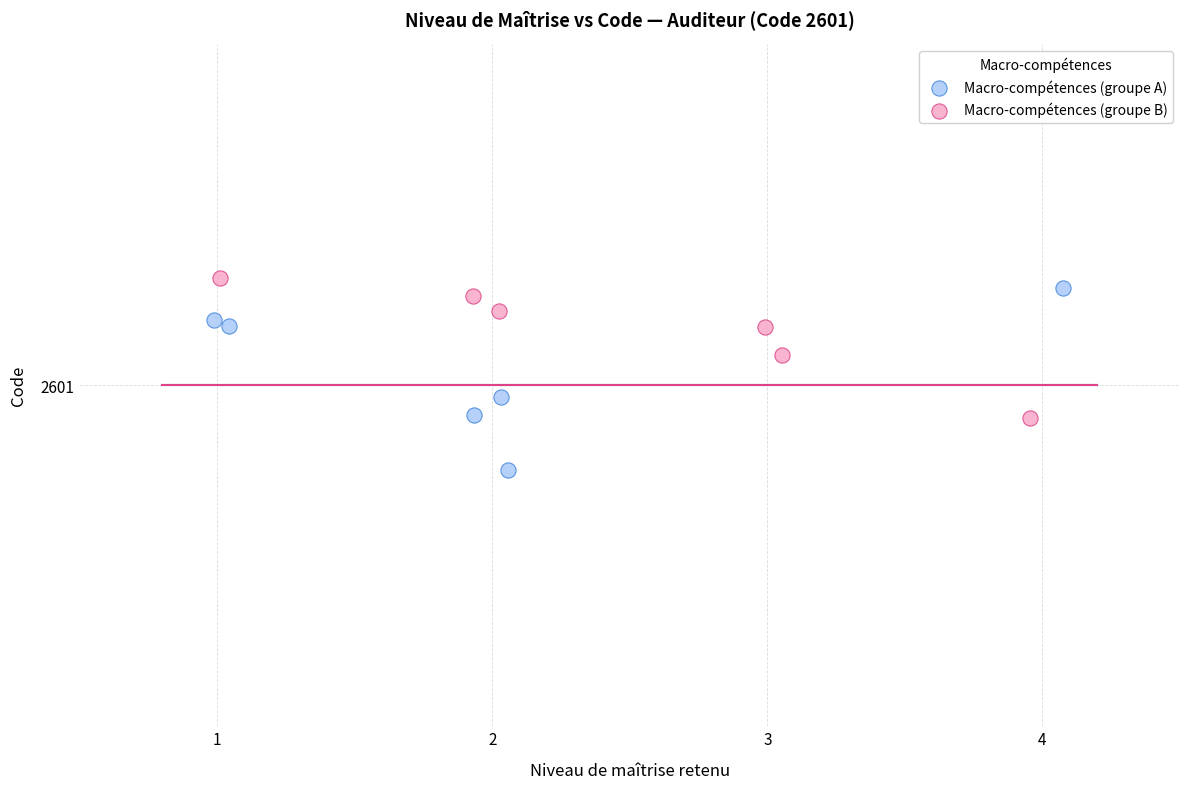

What are all the series names shown in the legend?

Macro-compétences (groupe A), Macro-compétences (groupe B)